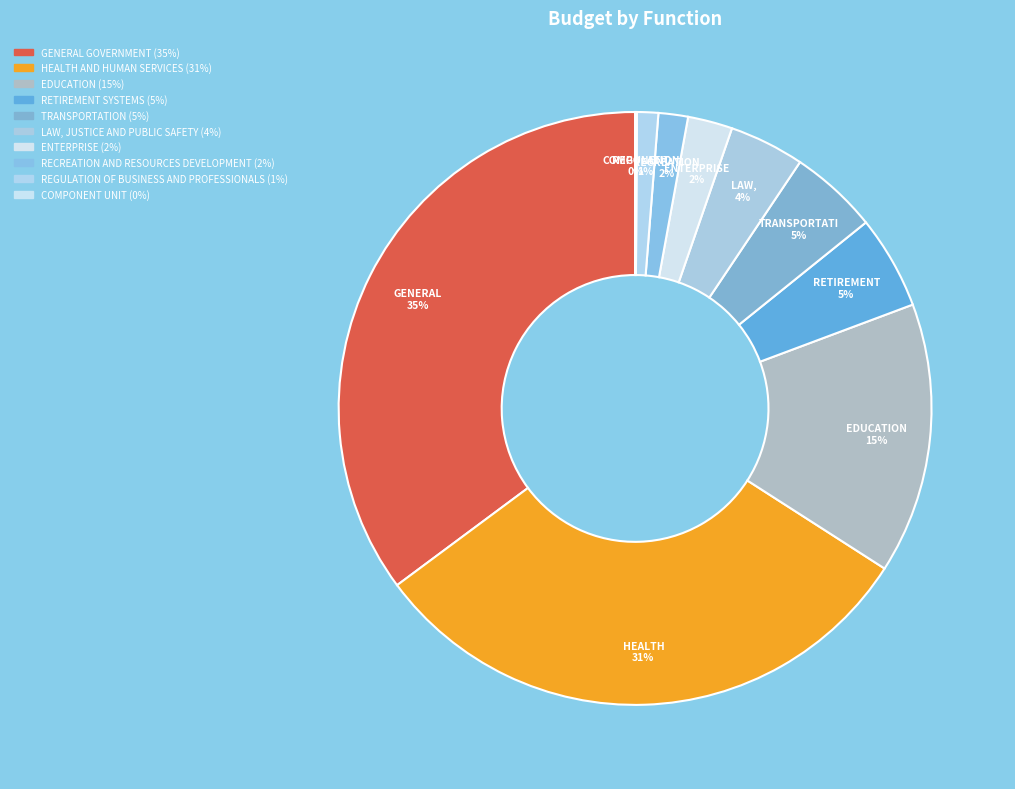

True or false: TRANSPORTATION accounts for 5% of the total.

True